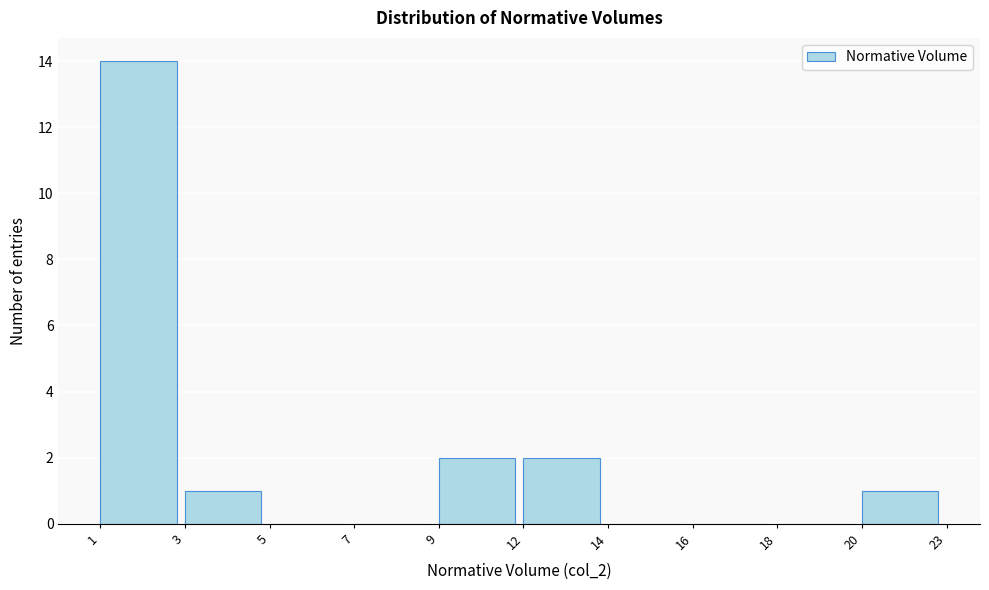

Reading left to right, extract all data points from this chart.

1=14	3=1	5=0	7=0	9=2	12=2	14=0	16=0	18=0	20=1